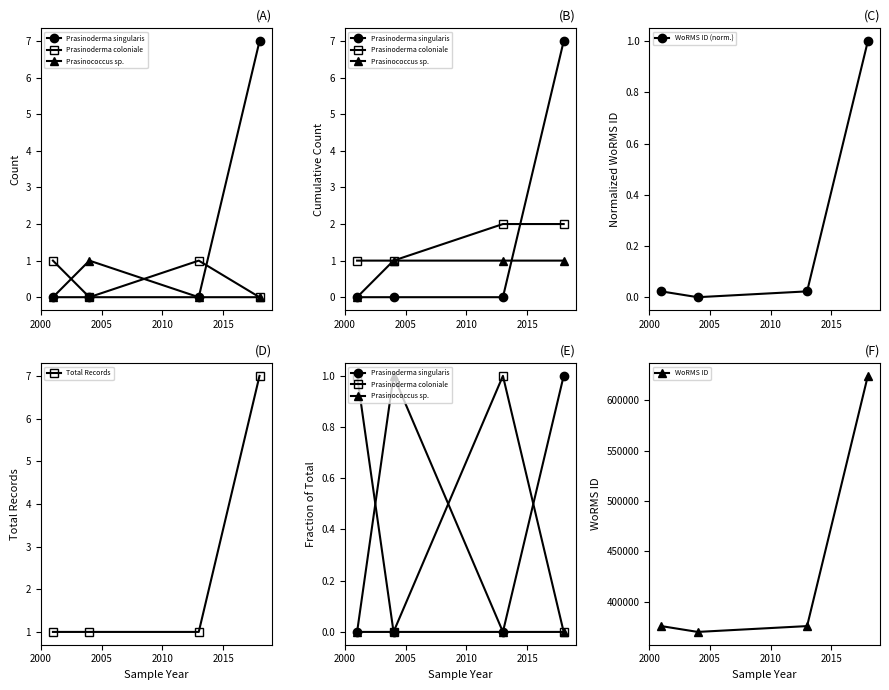

What is the maximum value for WoRMS ID?

624302